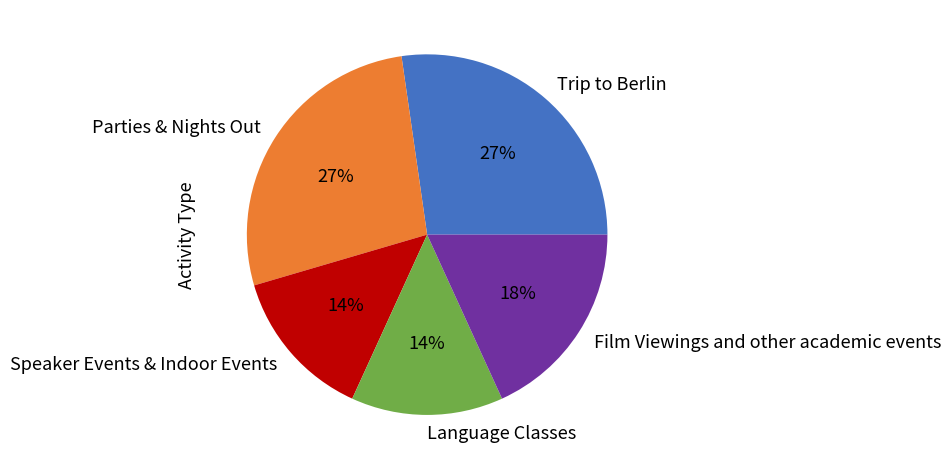

What is the ratio of the value at Film Viewings and other academic events to the value at Trip to Berlin?

0.7